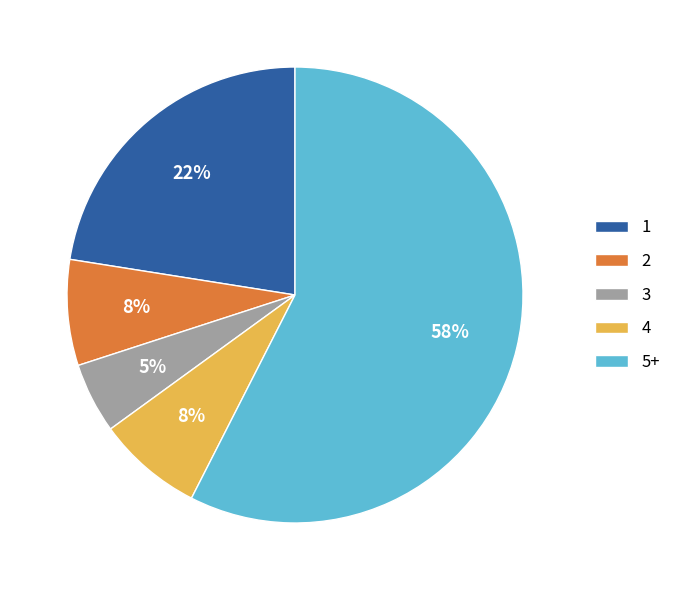

How many slices are in this pie chart?

5